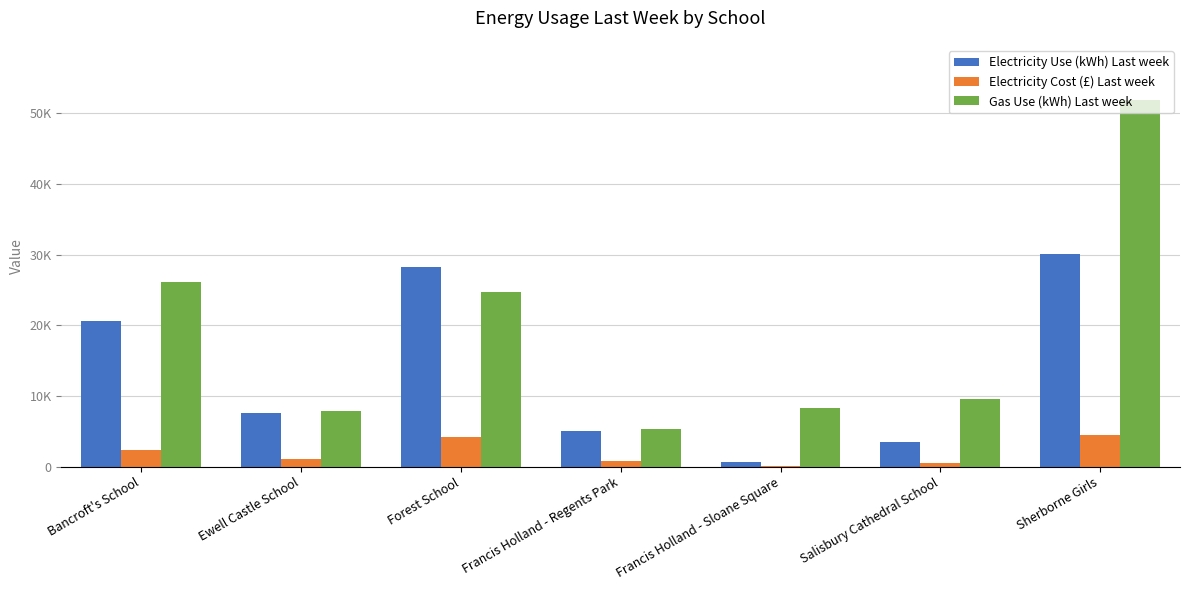

The value of Electricity Use (kWh) Last week at Forest School is 11998.2. True or false?

False